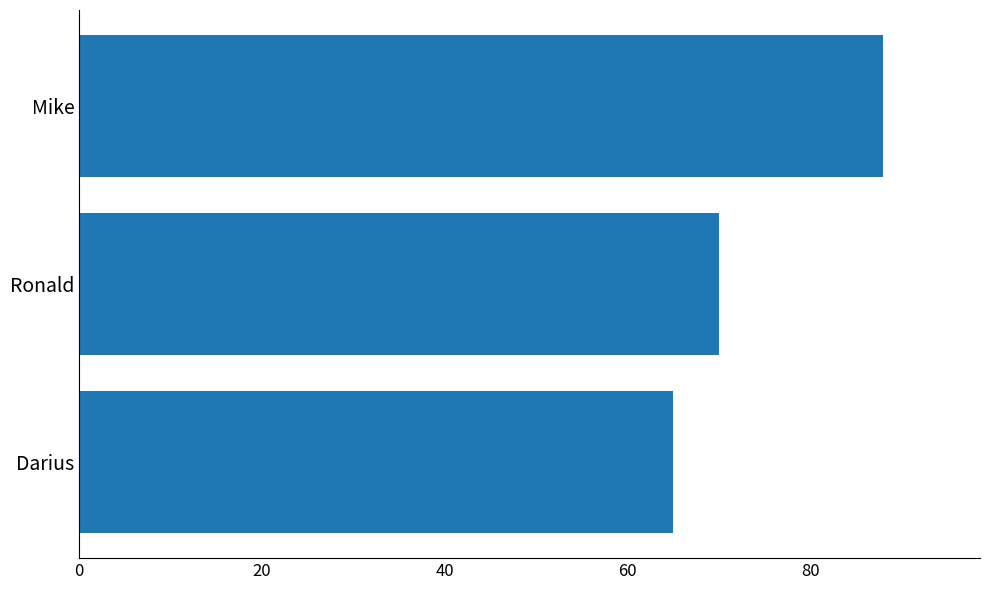

Reading bottom to top, transcribe all the data shown in this chart.

Darius=65	Ronald=70	Mike=88